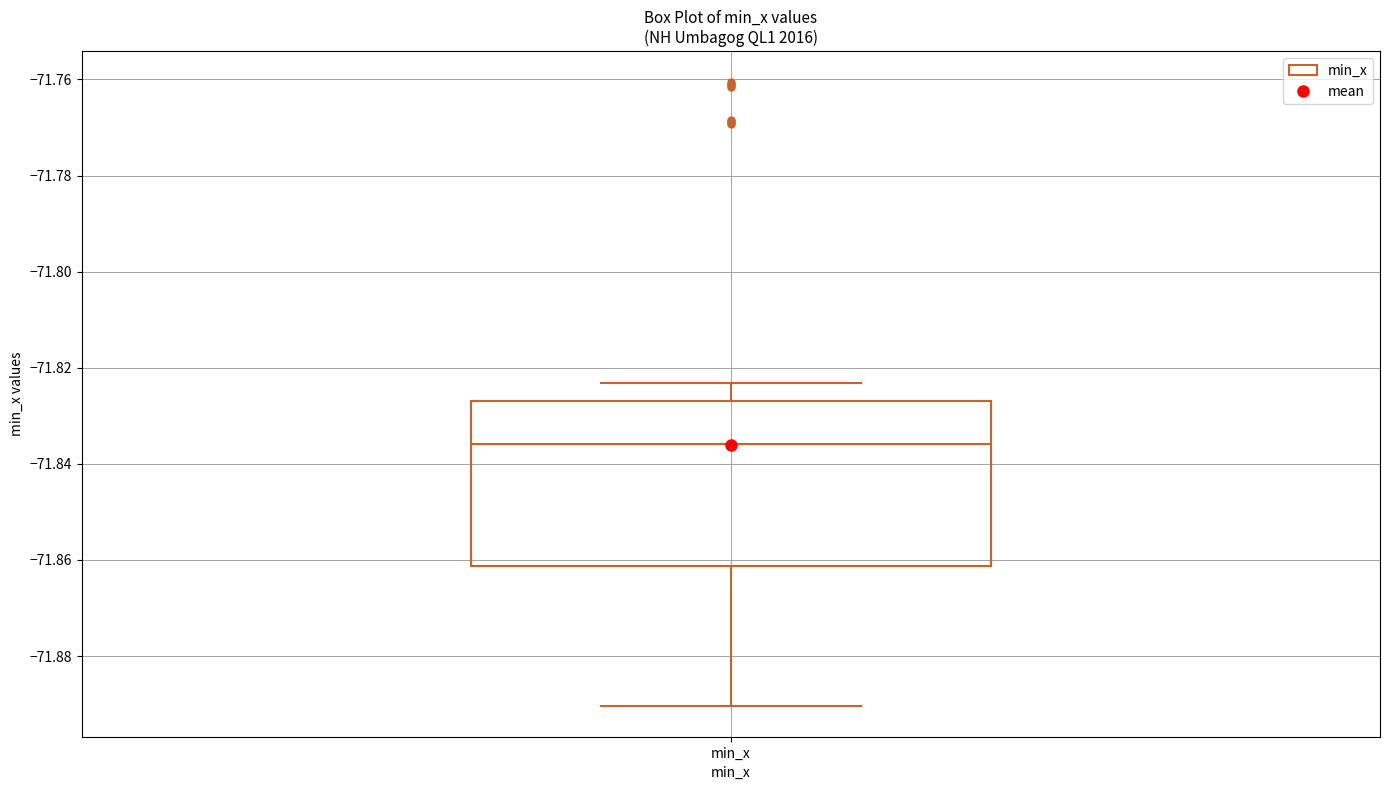

Where is the lower edge of the box for min_x on the y-axis? The values are not printed on the chart, so give them approximately, as read against the axis.

-71.862